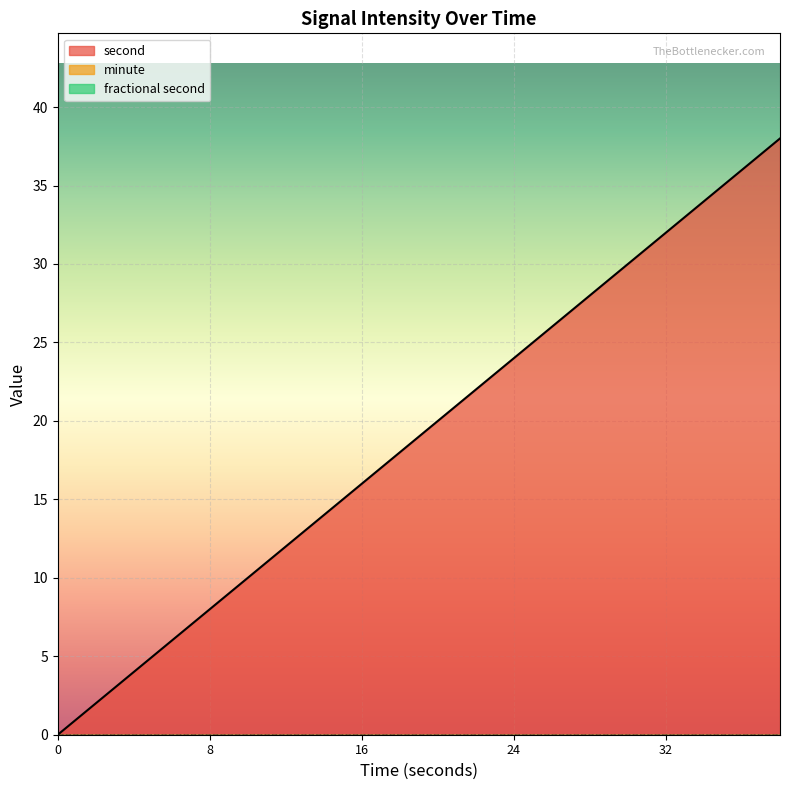

True or false: minute has a value of 0 at 32.

True